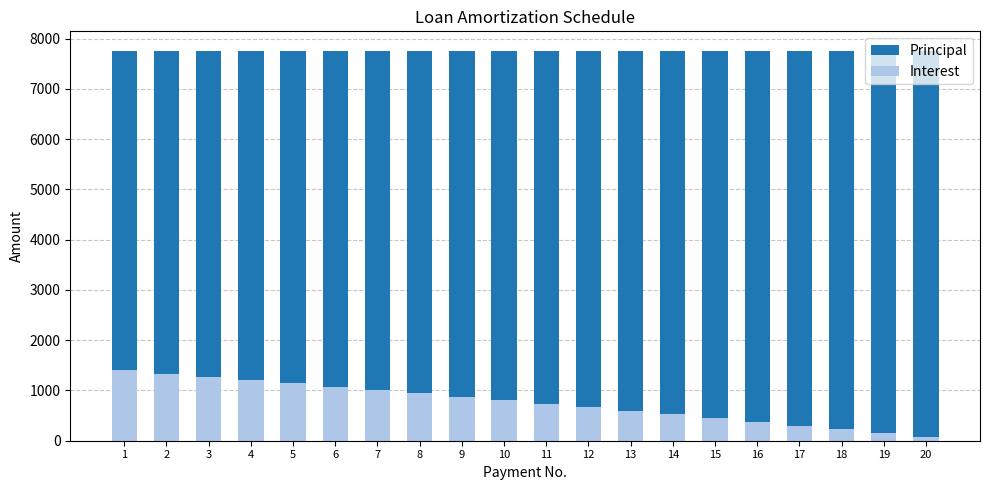

What is the value of the Interest bar at the 3rd from the left?

1272.2